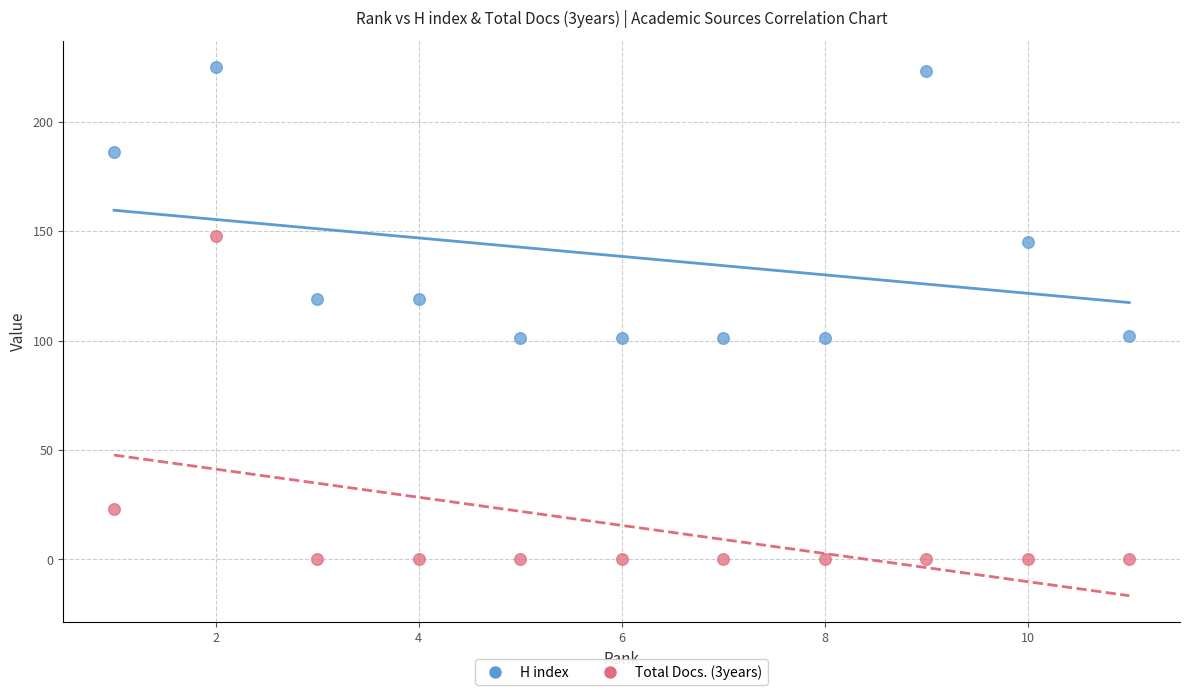

What are all the series names shown in the legend?

H index, Total Docs. (3years)